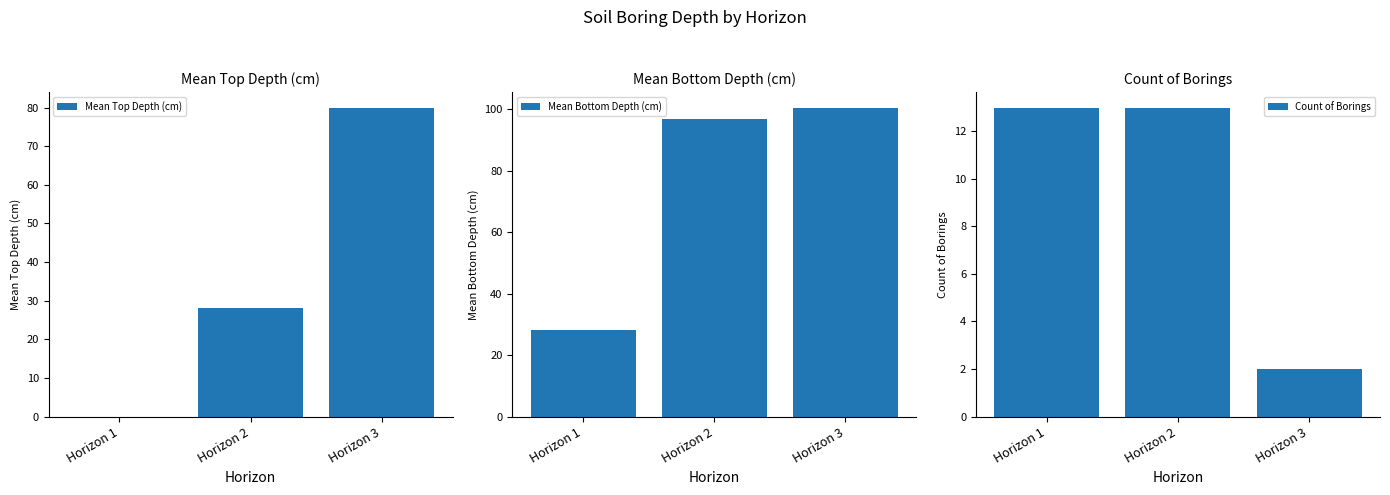

What is the difference between the maximum and minimum values in the Count of Borings series?

11